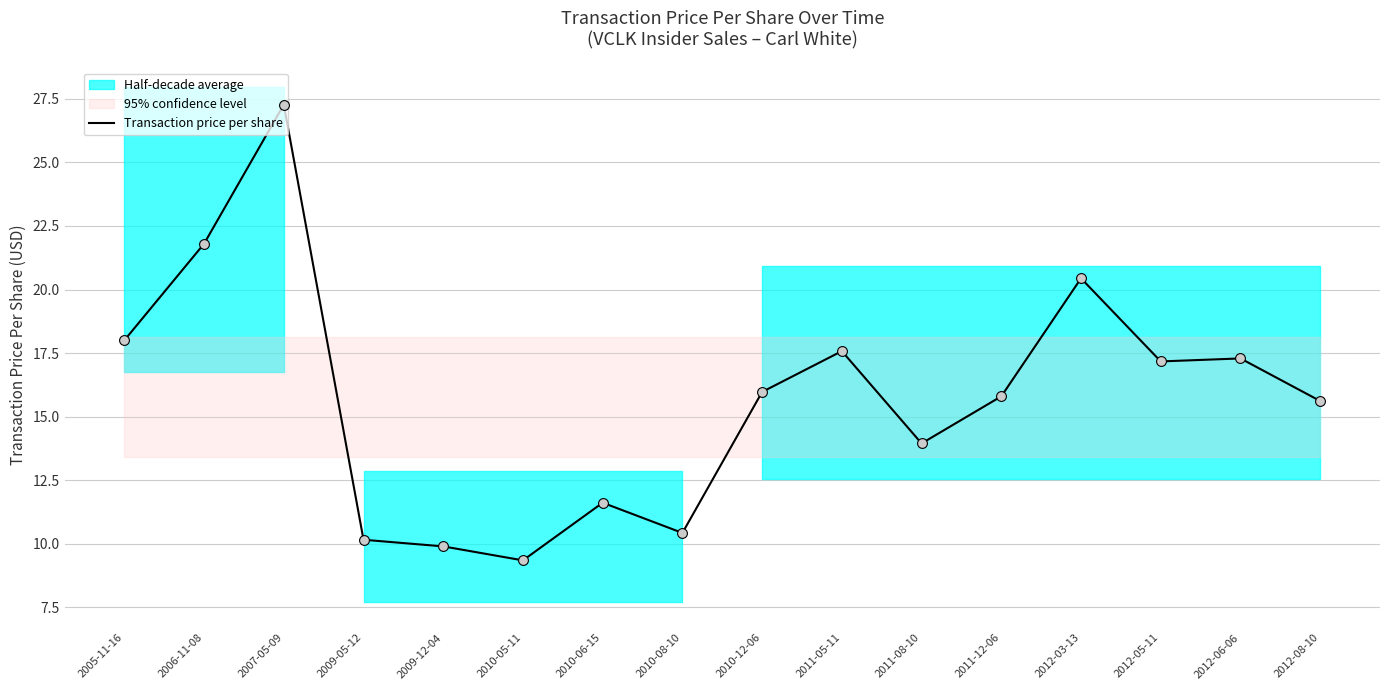

Between 2009-12-04 and 2011-05-11, which is larger?

2011-05-11